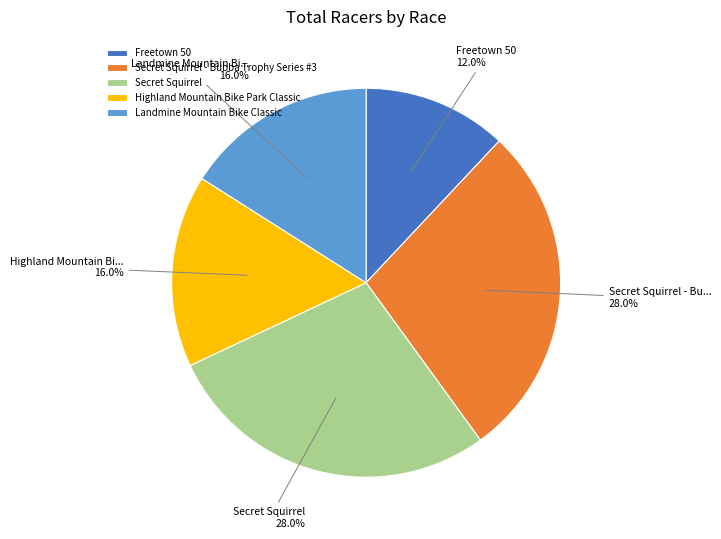

Count the number of slices in the pie.

5